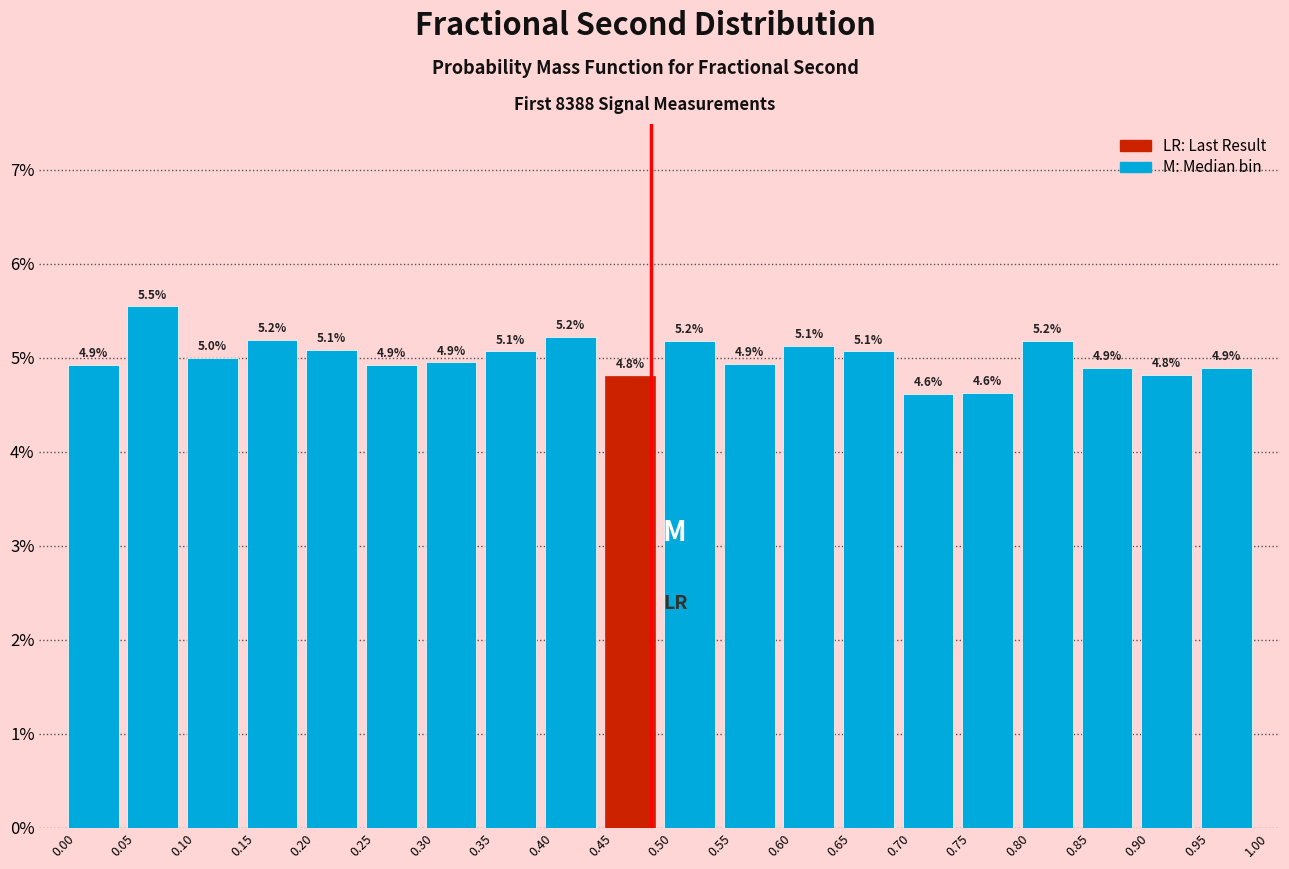

Over which range of the x-axis is the bar tallest?

0.05 to 0.10